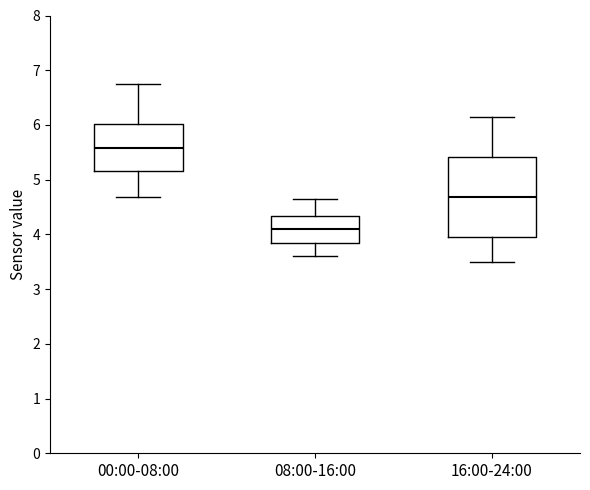

Which box's median line is the highest?

00:00-08:00